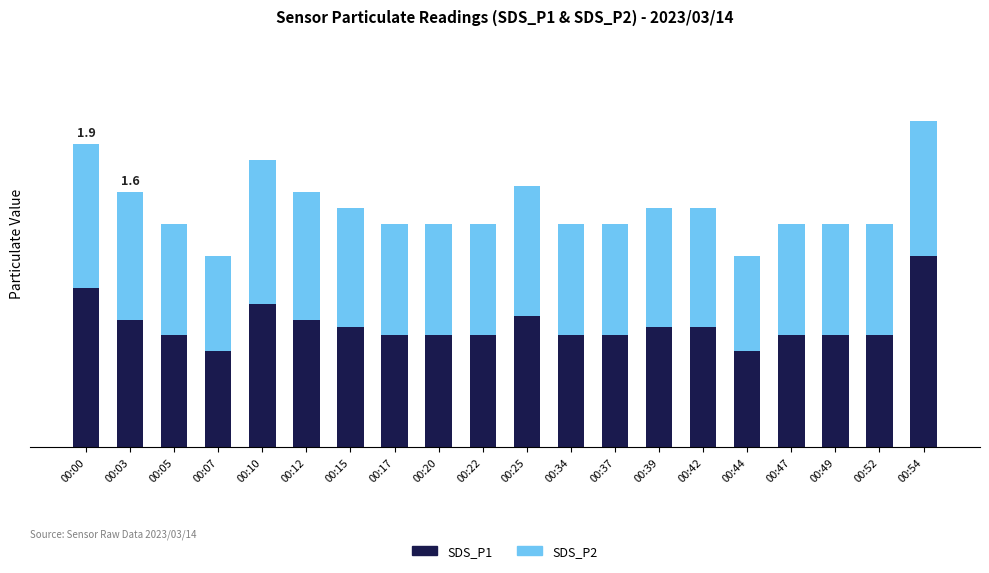

Does the chart contain any negative values?

No